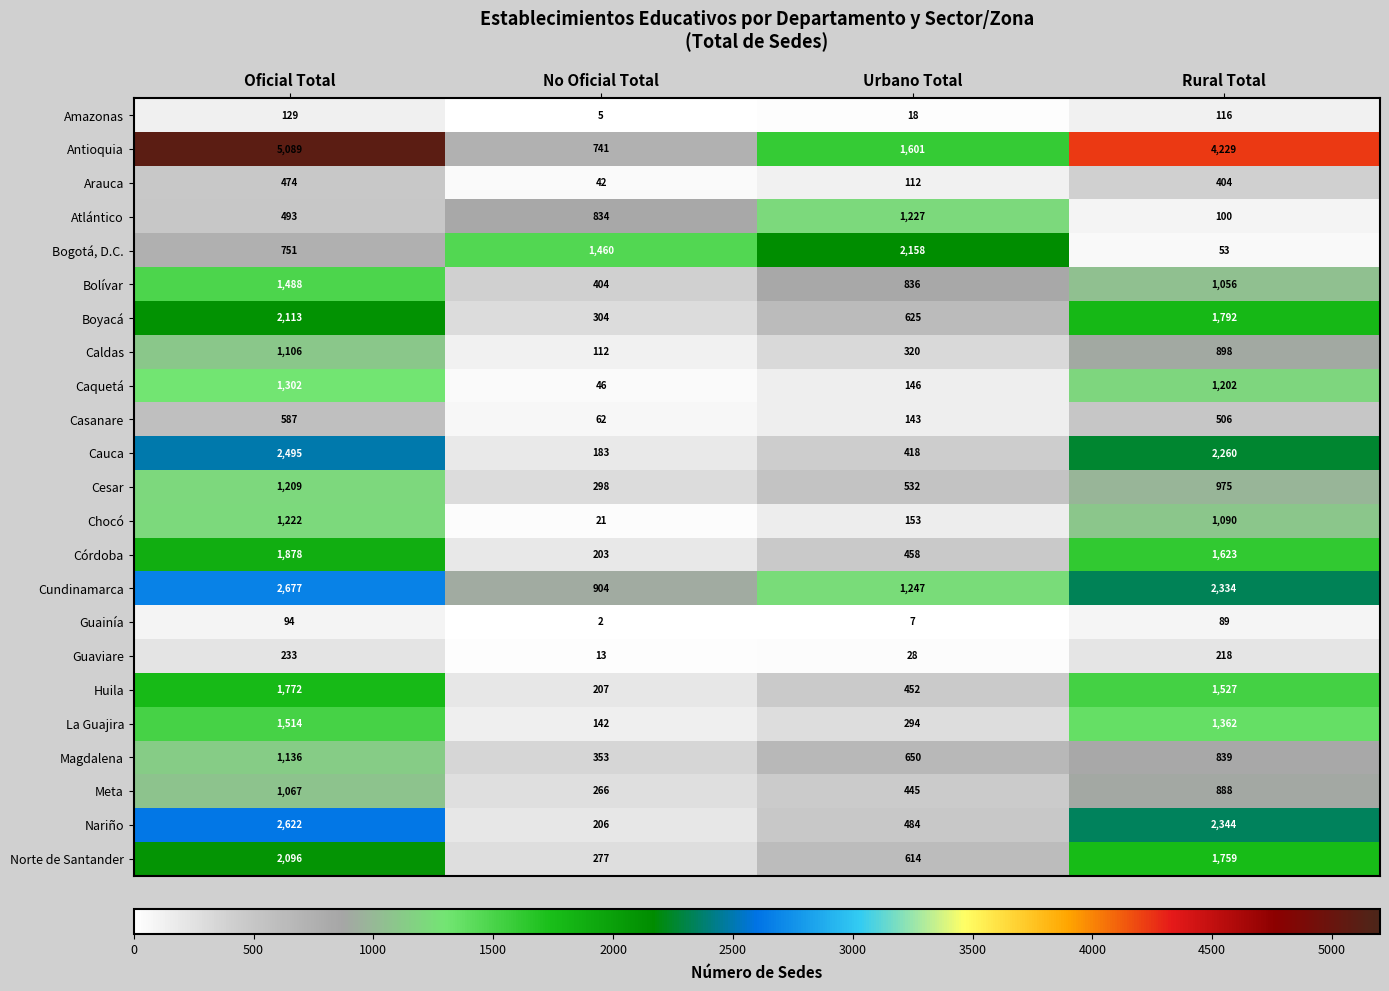

At Oficial Total, list the series in order from largest to smallest.

Antioquia, Cundinamarca, Nariño, Cauca, Boyacá, Norte de Santander, Córdoba, Huila, La Guajira, Bolívar, Caquetá, Chocó, Cesar, Magdalena, Caldas, Meta, Bogotá, D.C., Casanare, Atlántico, Arauca, Guaviare, Amazonas, Guainía